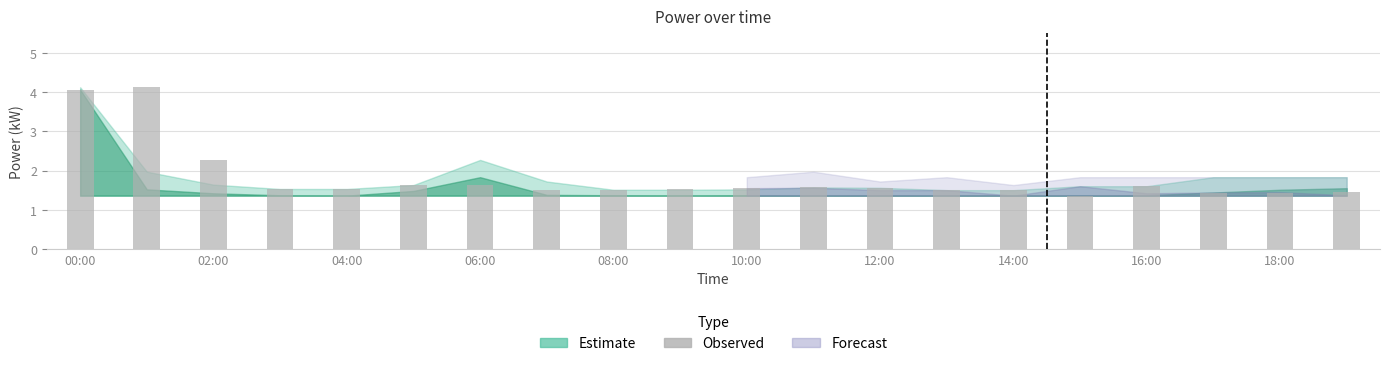

Count the number of data series in this chart.

1